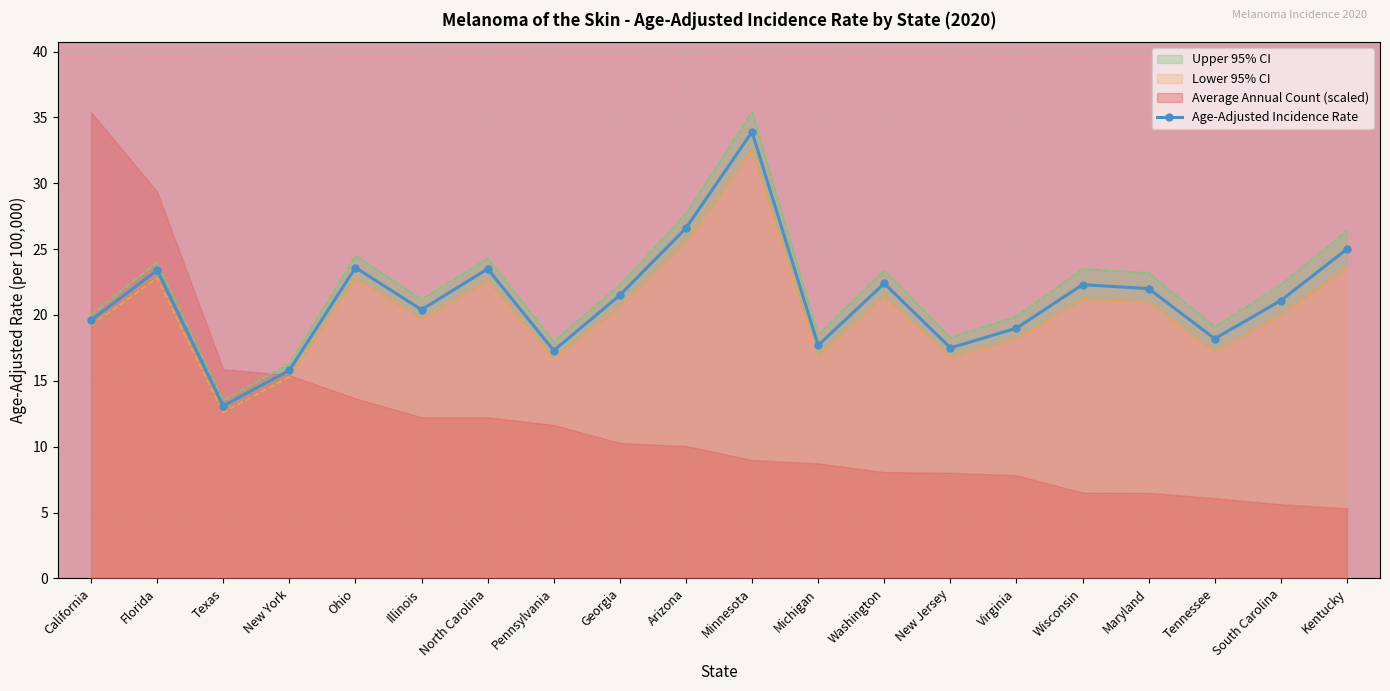

Where is the first local maximum for Age-Adjusted Incidence Rate?

Florida